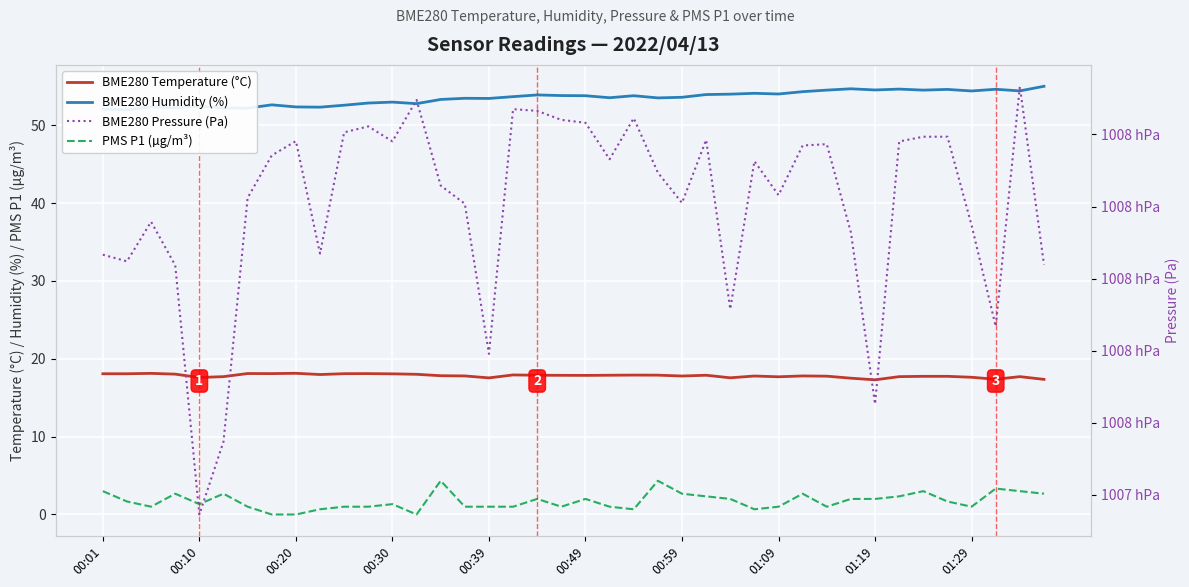

What are all the series names shown in the legend?

BME280 Temperature (°C), BME280 Humidity (%), PMS P1 (µg/m³), BME280 Pressure (Pa)